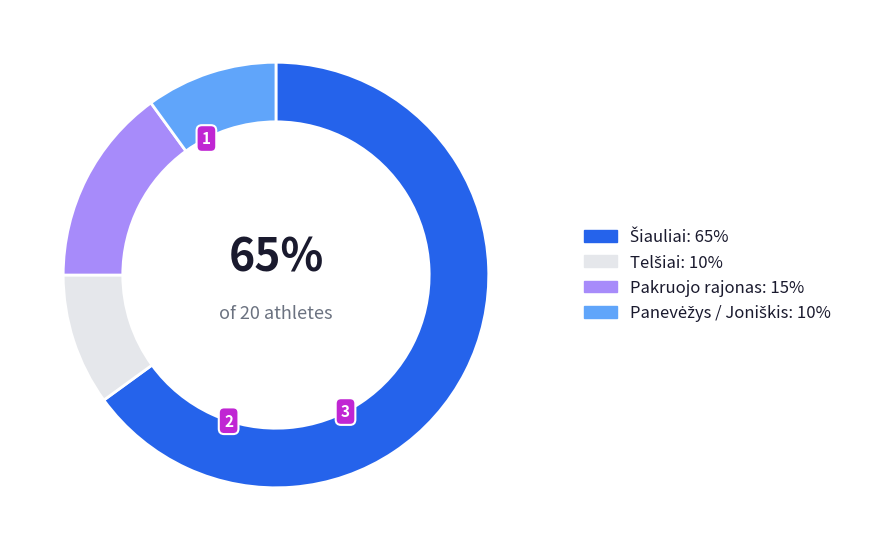

To the nearest percent, what percentage of the pie is Pakruojo rajonas?

15%